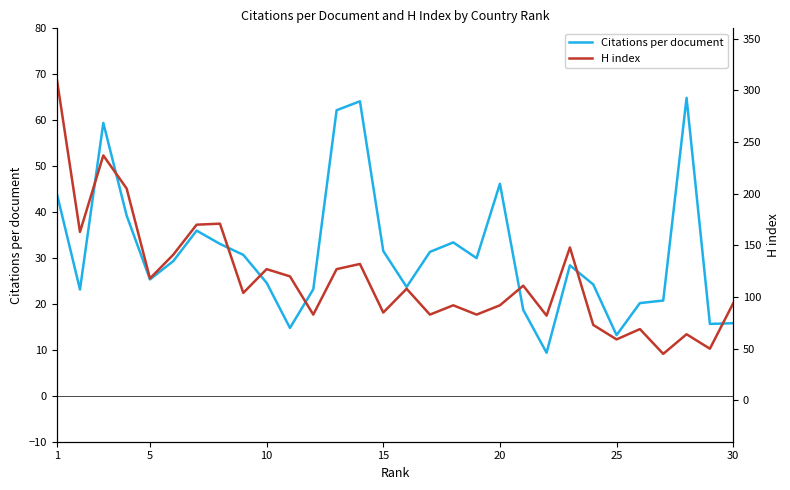

The Citations per document series shows 31.5 at 15. True or false?

True